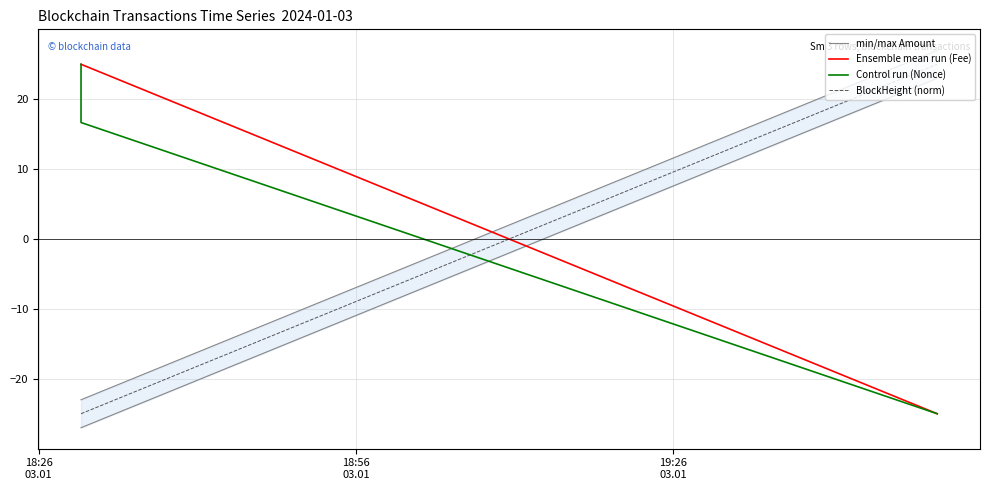

How many positive values does the min/max Amount series have?

1